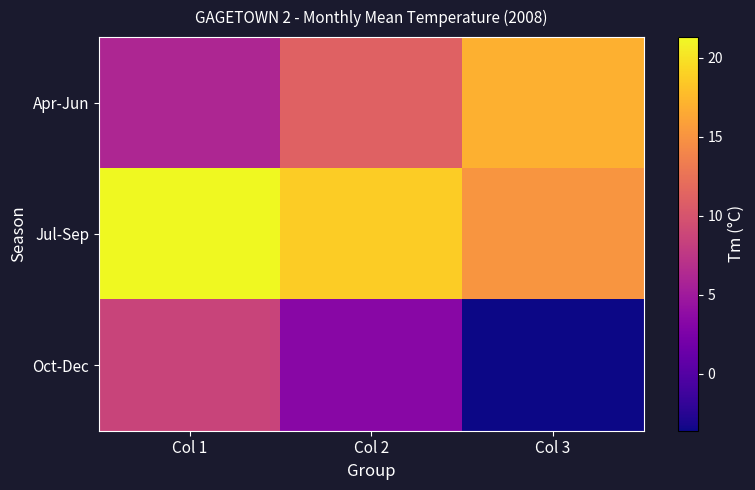

List the series in order of their overall mean, highest first.

Jul-Sep, Apr-Jun, Oct-Dec